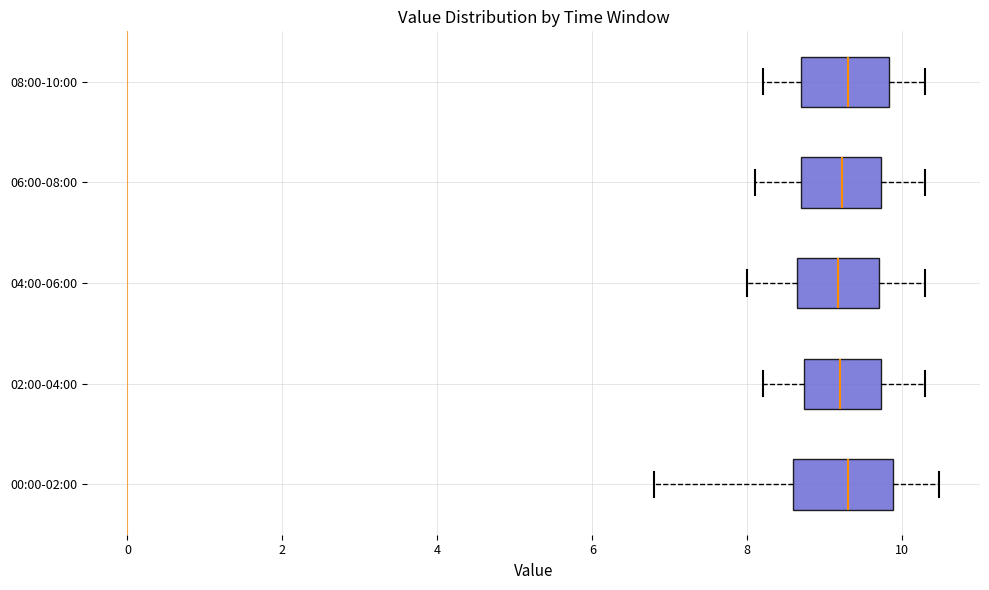

Where does the left whisker of the box for 06:00-08:00 end on the x-axis? The values are not printed on the chart, so give them approximately, as read against the axis.

8.2